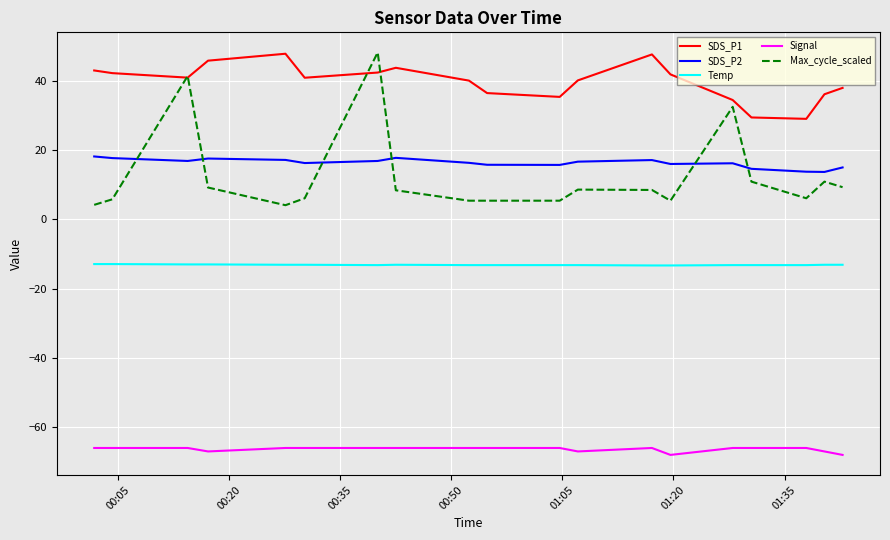

Which series has the largest total across all categories?

SDS_P1